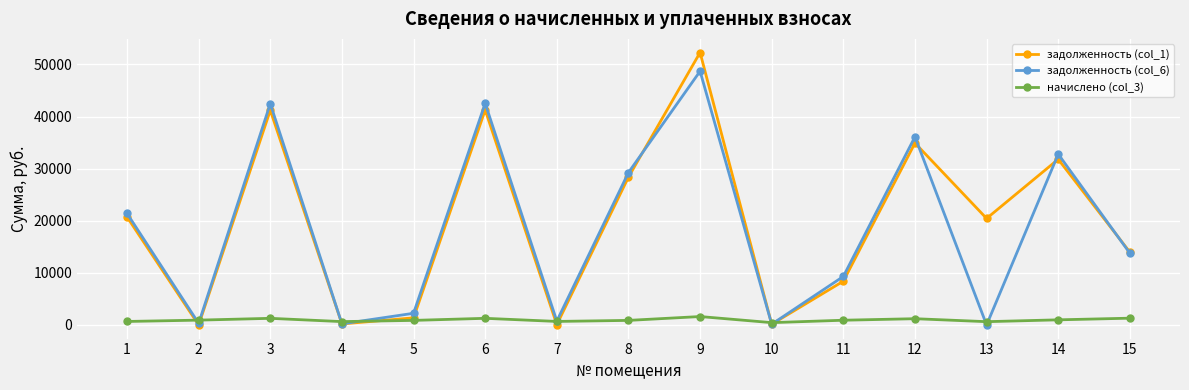

Count the number of data series in this chart.

3